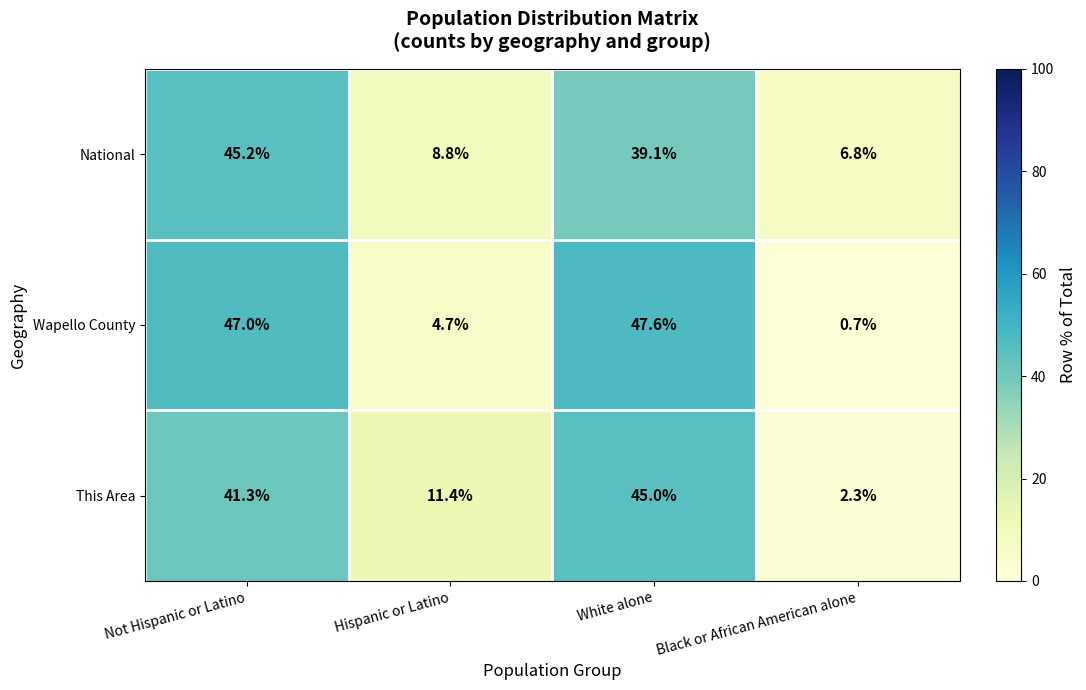

Is the value of National at Not Hispanic or Latino greater than the value of This Area at Not Hispanic or Latino?

Yes